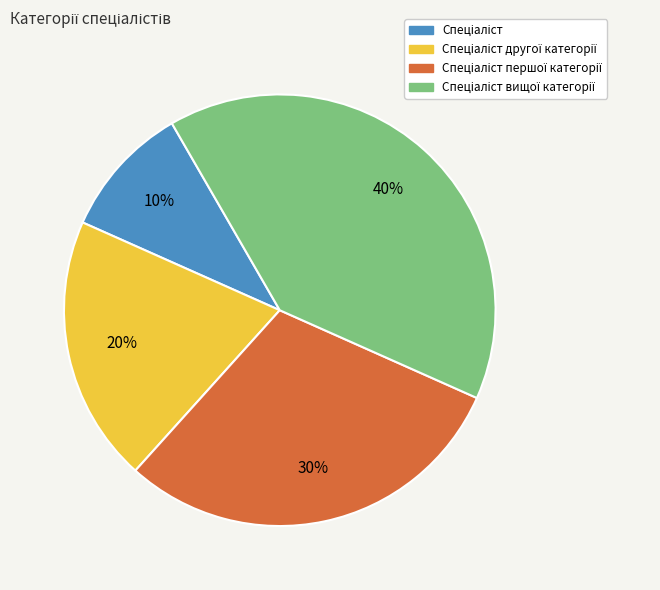

To the nearest percent, what is the average slice percentage?

25%